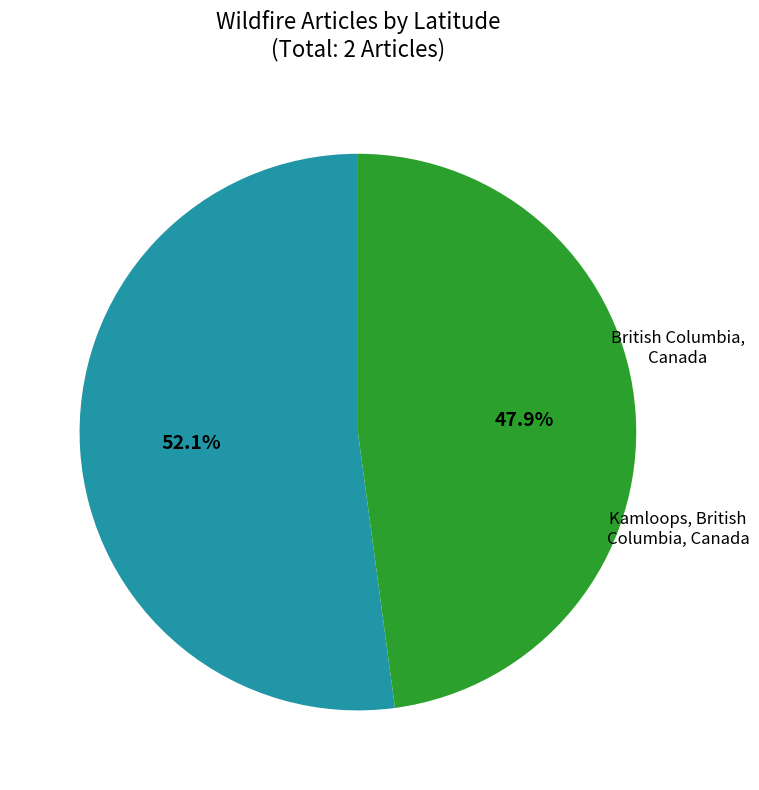

Is there a majority slice in this chart?

Yes